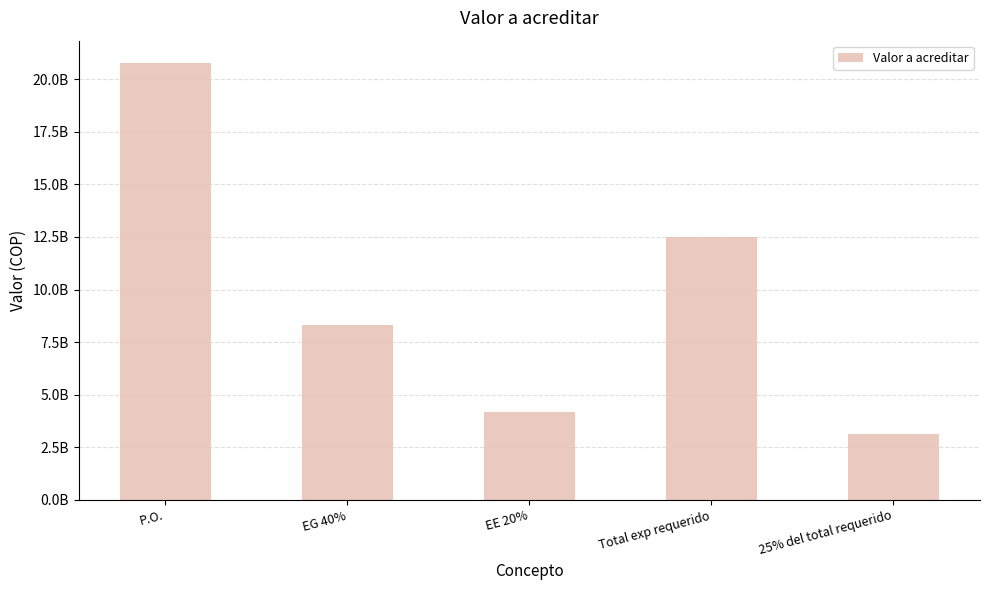

What is the label of the 3rd bar from the left?

EE 20%